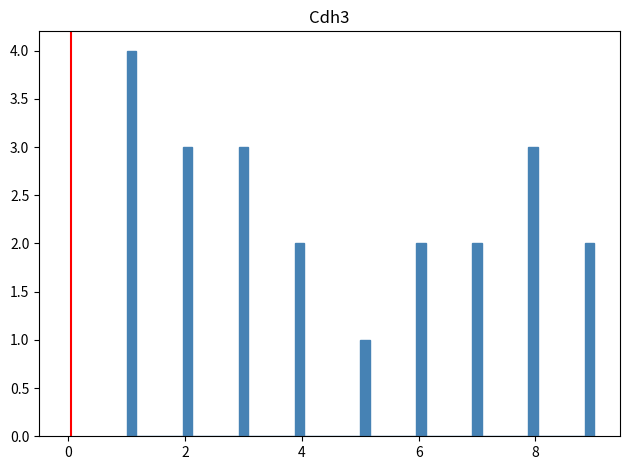

Read against the x-axis, roughly where is the centre of the tallest bar?

1.0